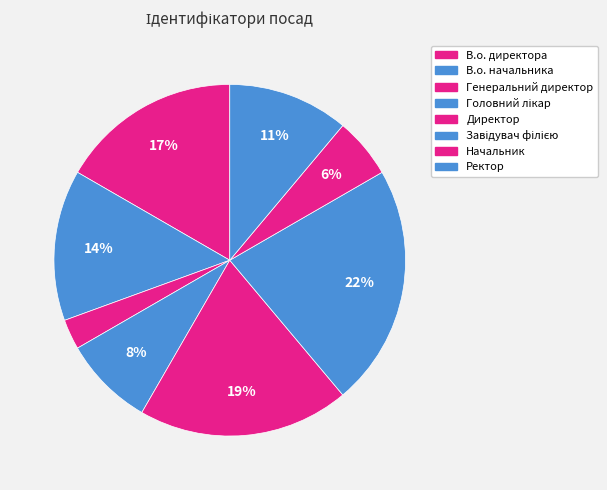

Is it true that В.о. начальника is 20% of the pie?

False